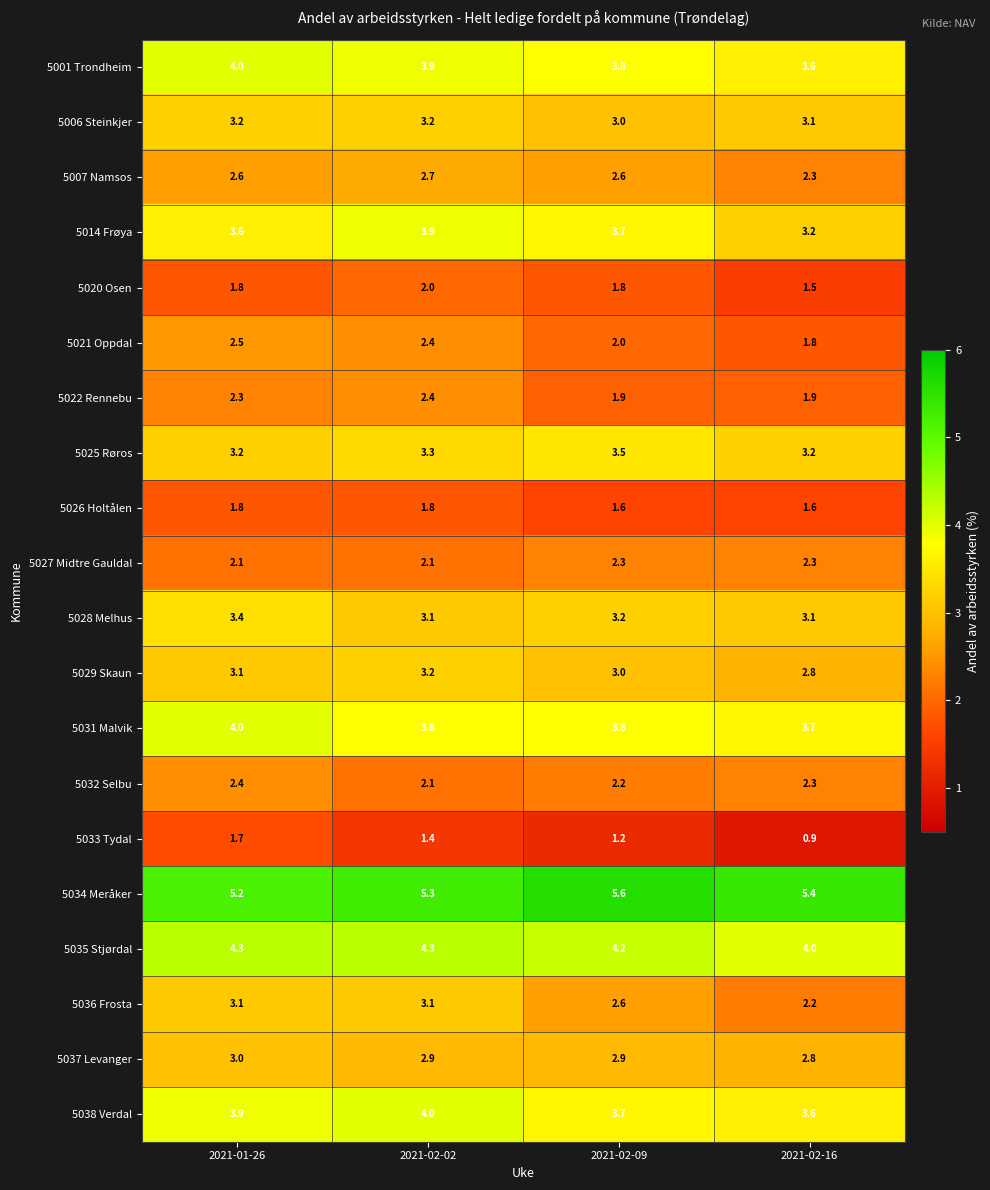

Rank the categories by 5001 Trondheim value from highest to lowest.

2021-01-26, 2021-02-02, 2021-02-09, 2021-02-16